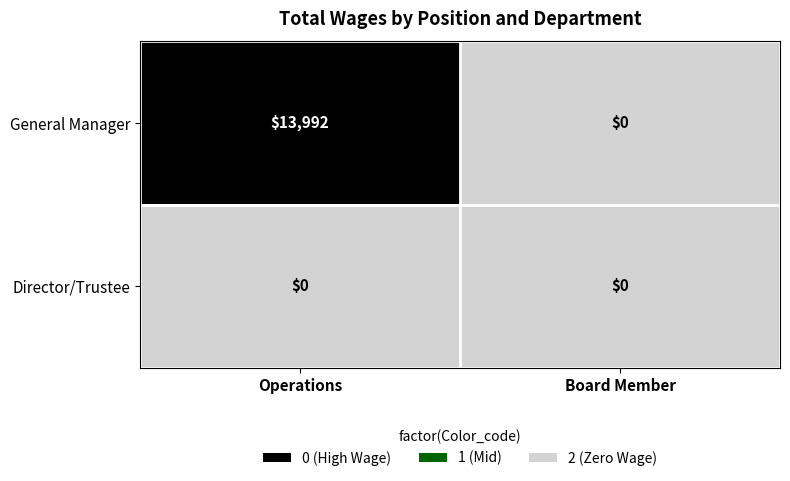

Is it true that General Manager equals -8024 at Board Member?

False